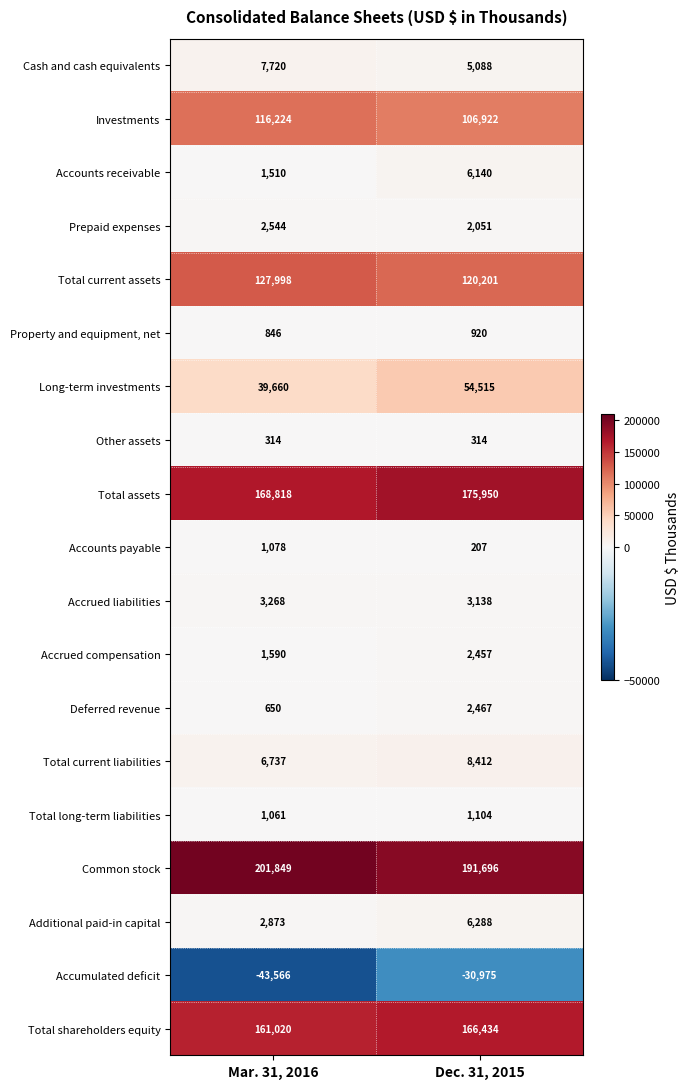

What is the approximate value of Accrued compensation at Mar. 31, 2016, to the nearest 10?

1590